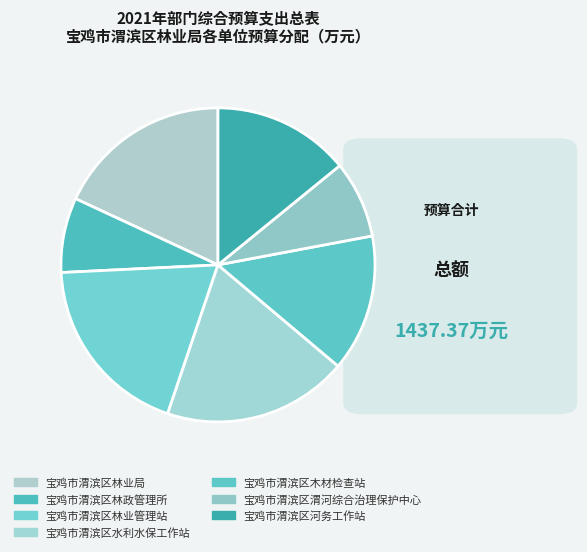

How many segments does this pie chart have?

7